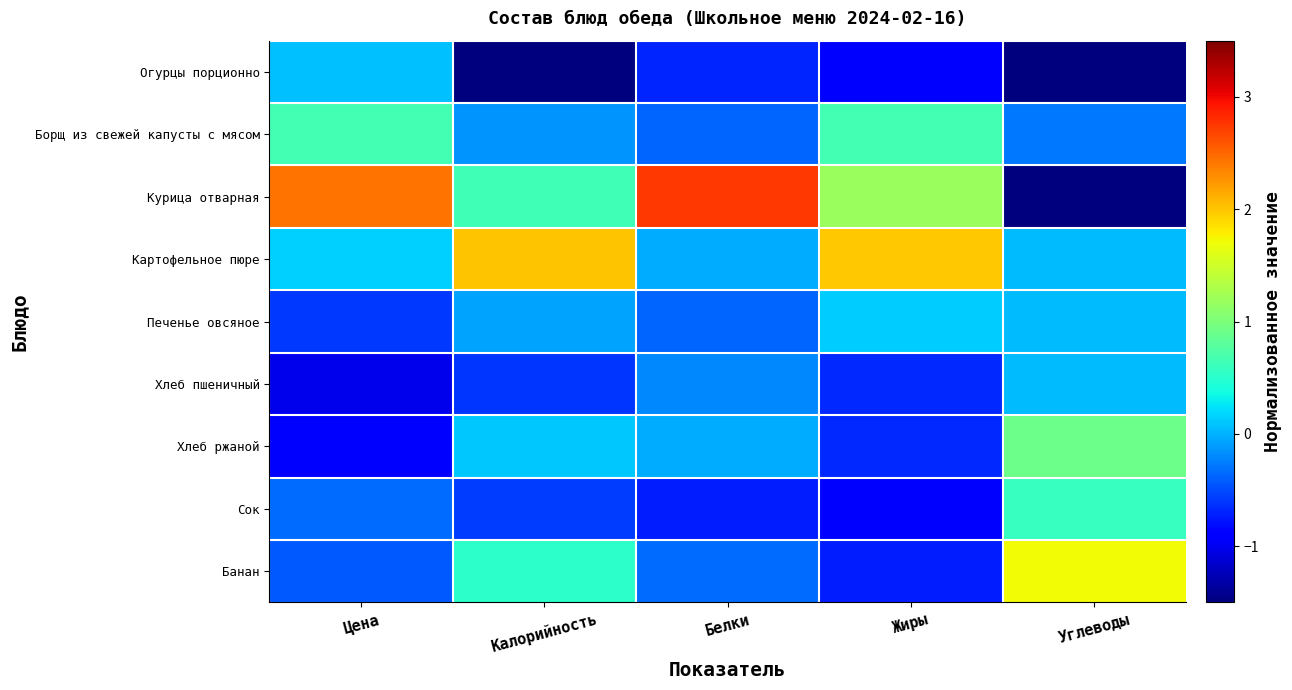

Which label corresponds to the largest value in the chart?

Белки